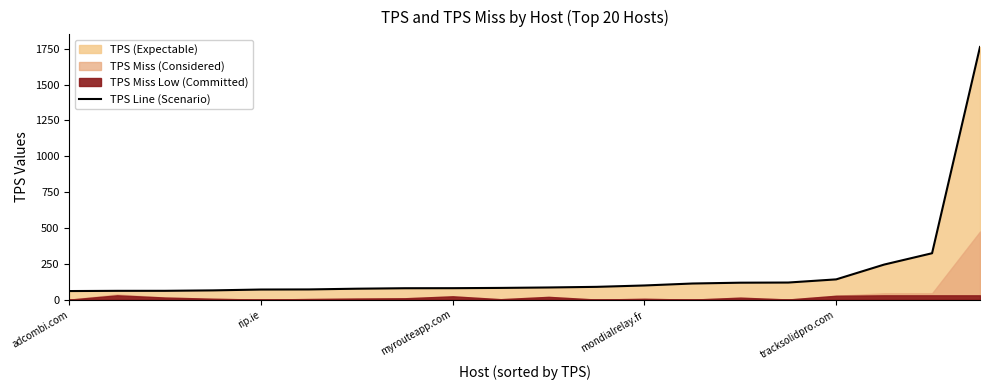

Is it true that TPS Line (Scenario) equals 80.7 at tracksolidpro.com?

False